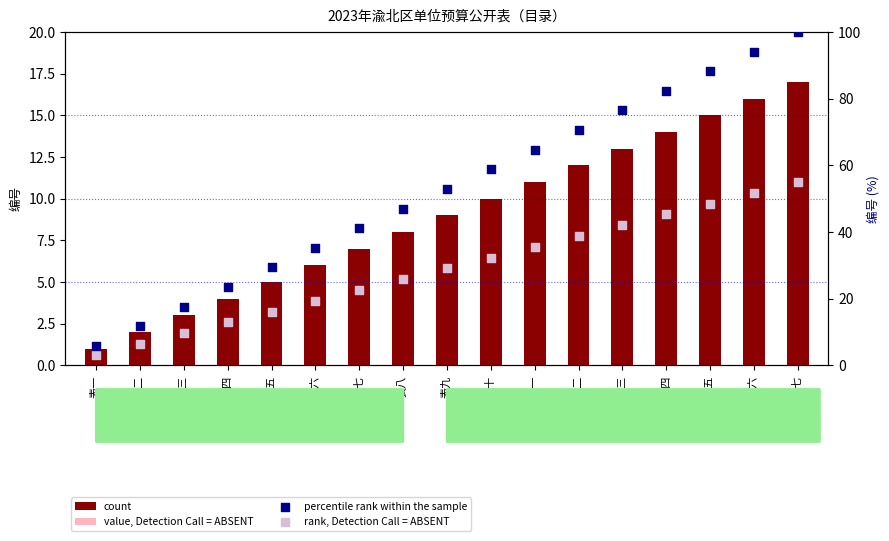

What are all the series names shown in the legend?

count, value, Detection Call = ABSENT, percentile rank within the sample, rank, Detection Call = ABSENT